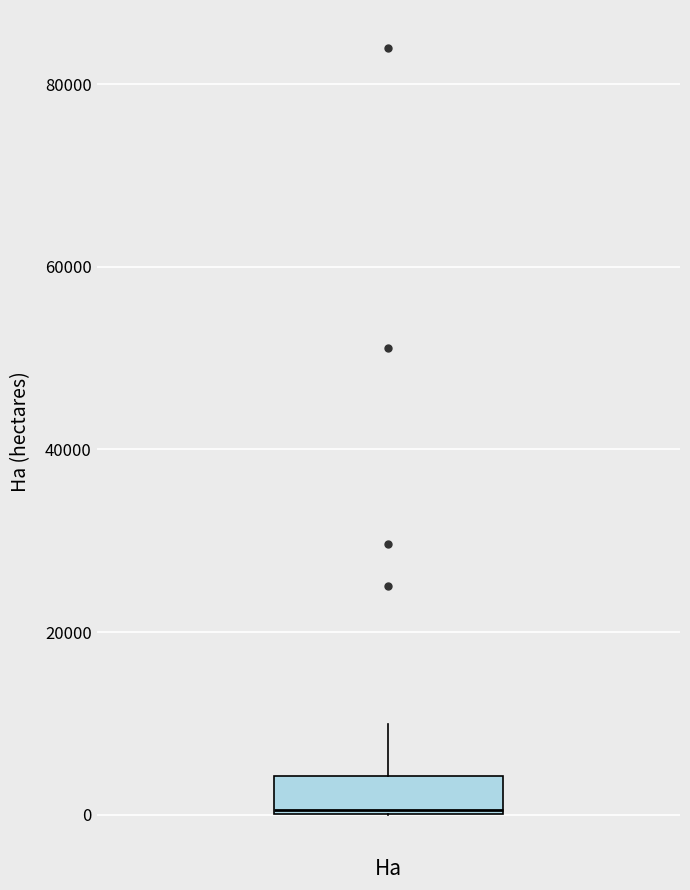

Transcribe this box plot: give where the median line is, the range the box spans, and where the two whiskers end, as read against the y-axis. The values are not printed on the chart, so give them approximately, as read against the axis.

median 0, box 0 to 4000, whiskers 0 to 10000